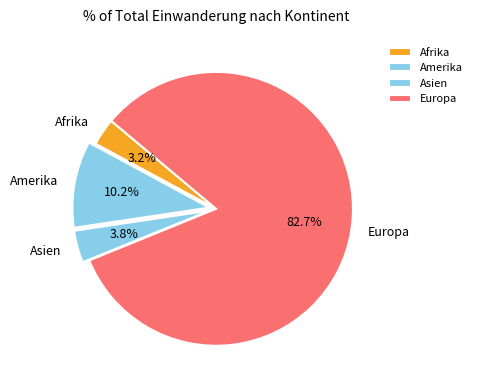

Is it true that Amerika is 24% of the pie?

False